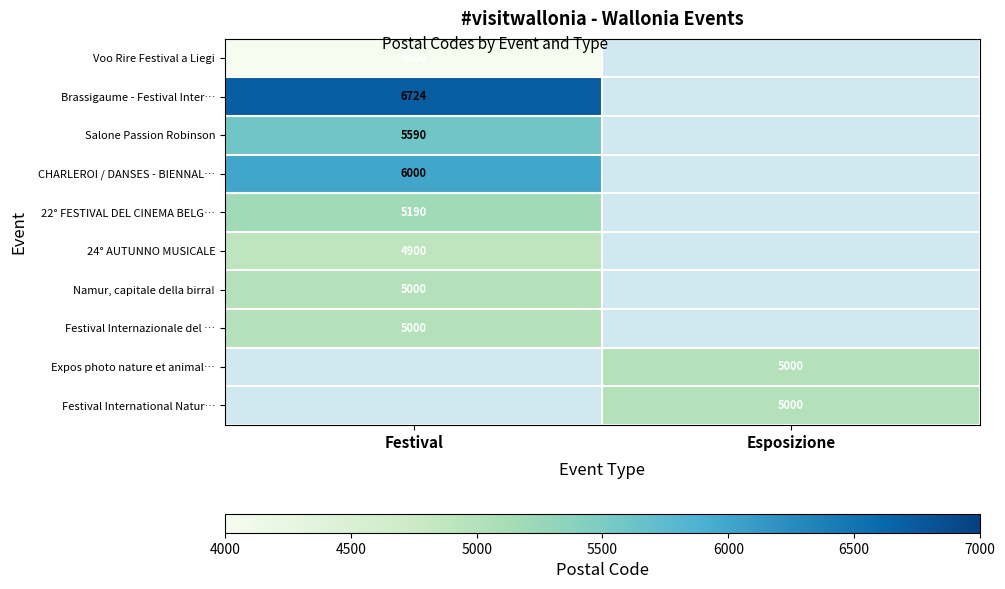

How many distinct data groups are displayed?

10